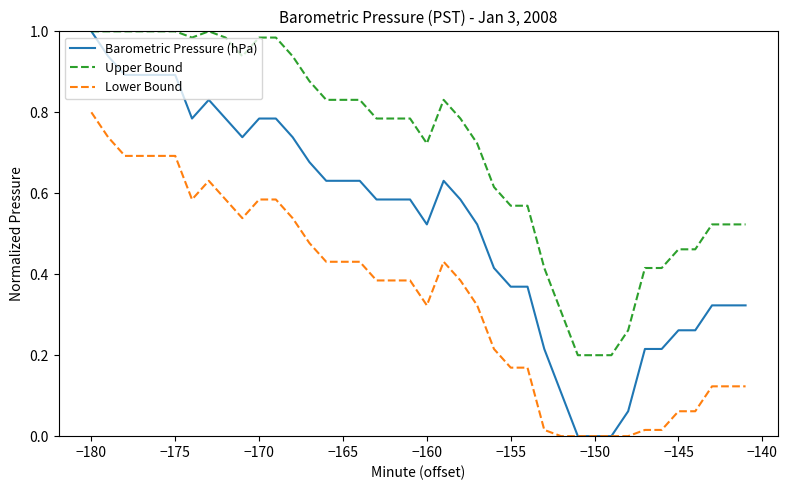

True or false: Lower Bound and Upper Bound intersect in this chart.

False